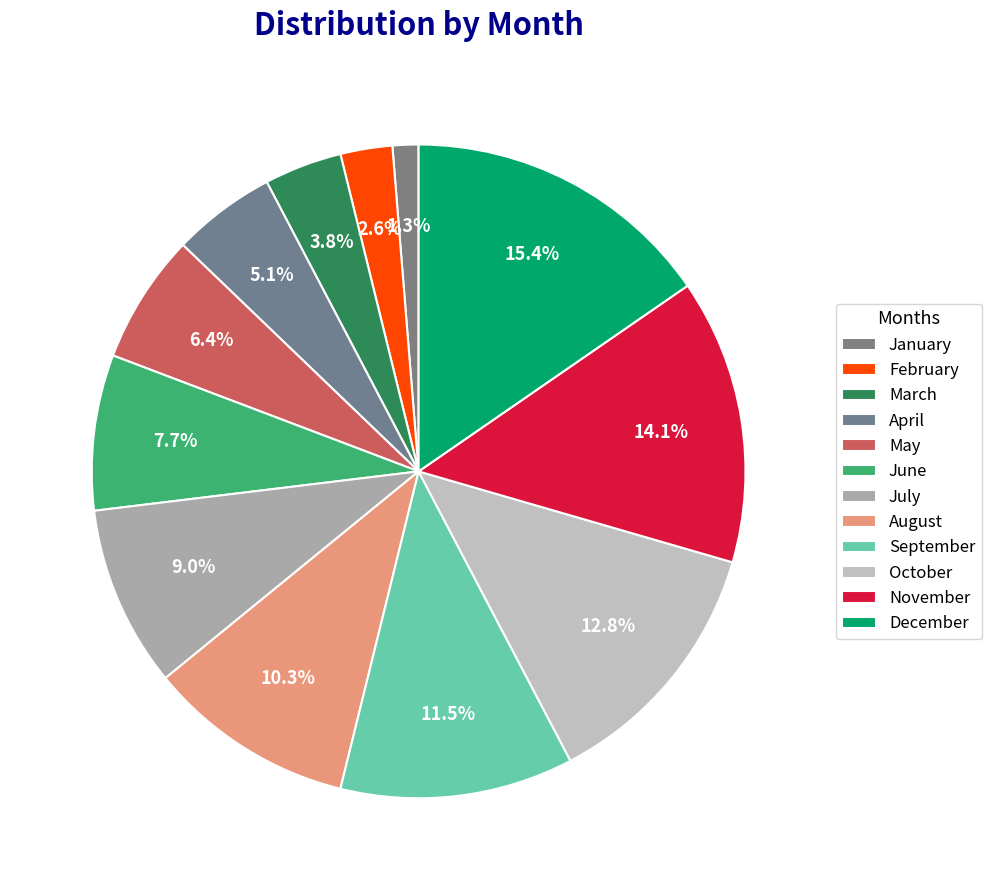

Is there a majority slice in this chart?

No